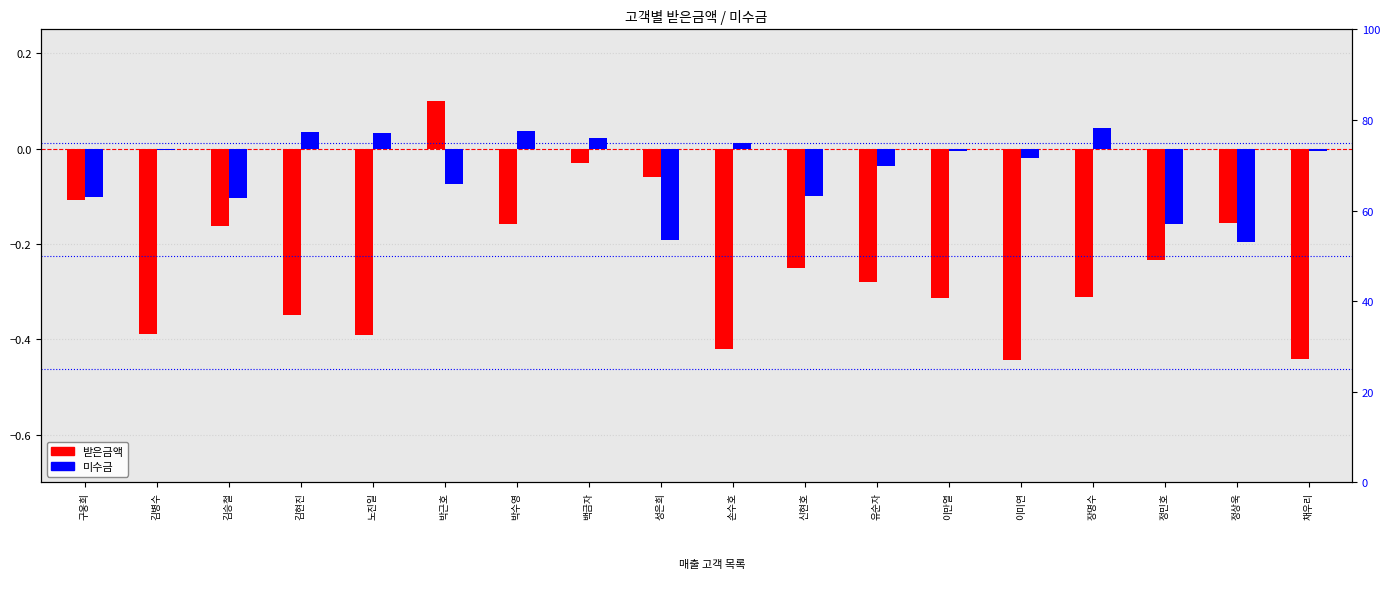

True or false: 미수금 has a value of -0.0 at 채우리.

False